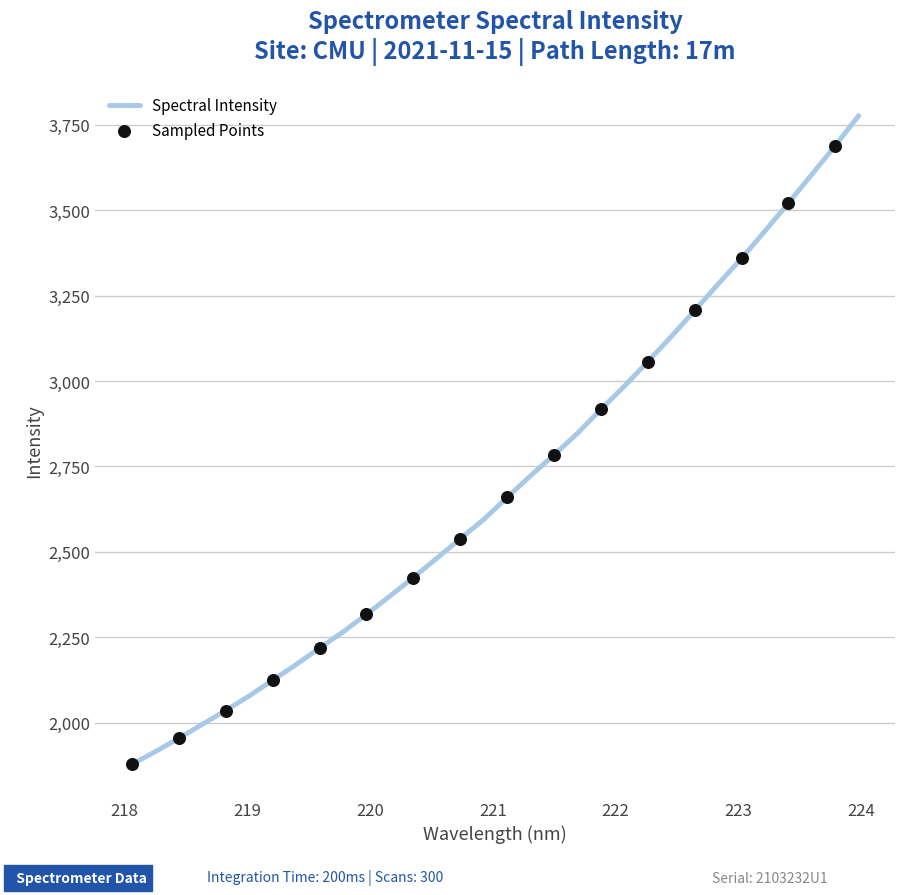

What is the greatest value displayed?

3776.5